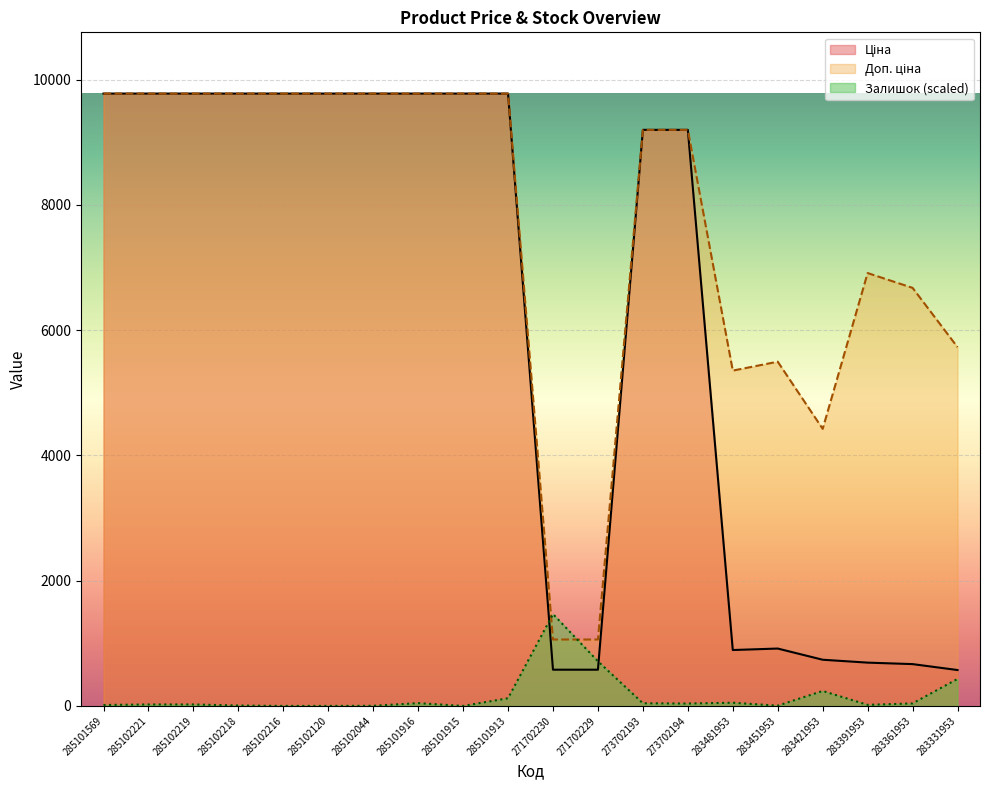

At how many categories does at least one series exceed 8990?

12